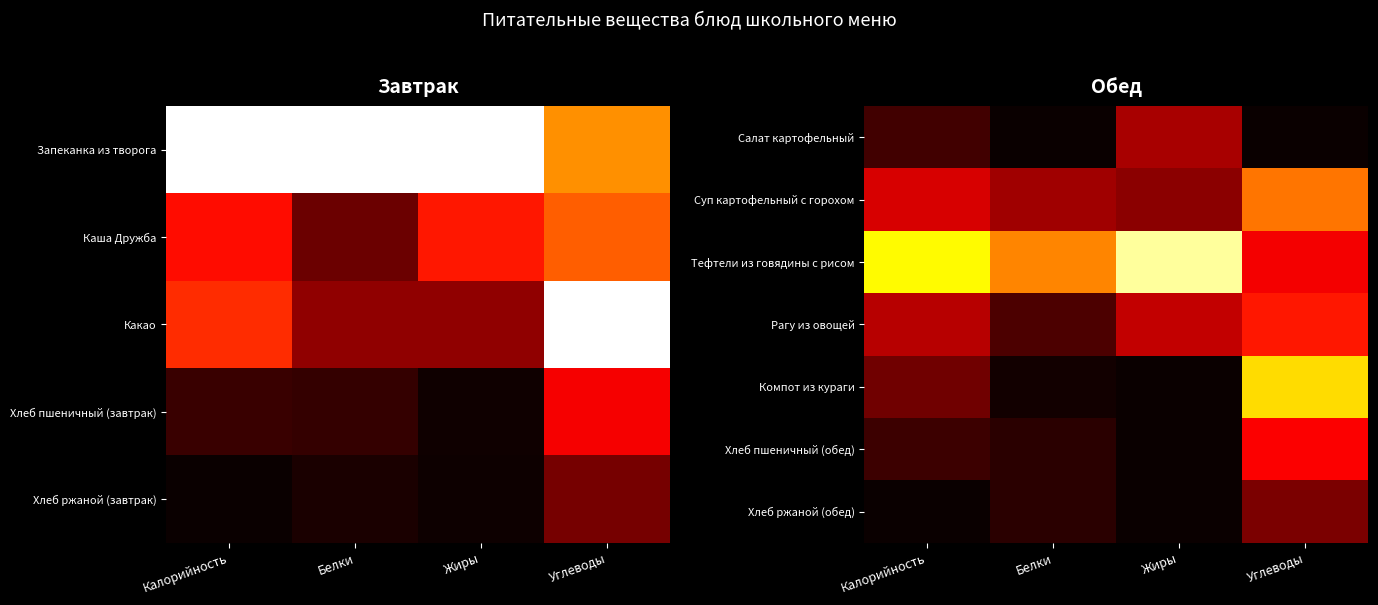

Is the value of Тефтели из говядины с рисом at Калорийность greater than the value of Салат картофельный at Калорийность?

Yes